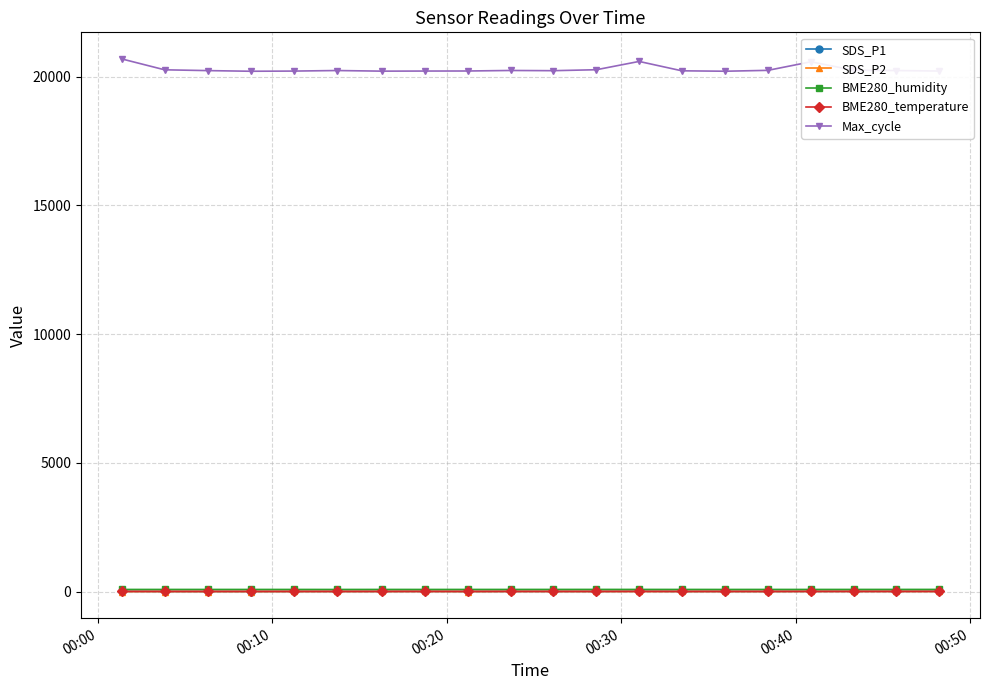

Which series has the largest total across all categories?

Max_cycle